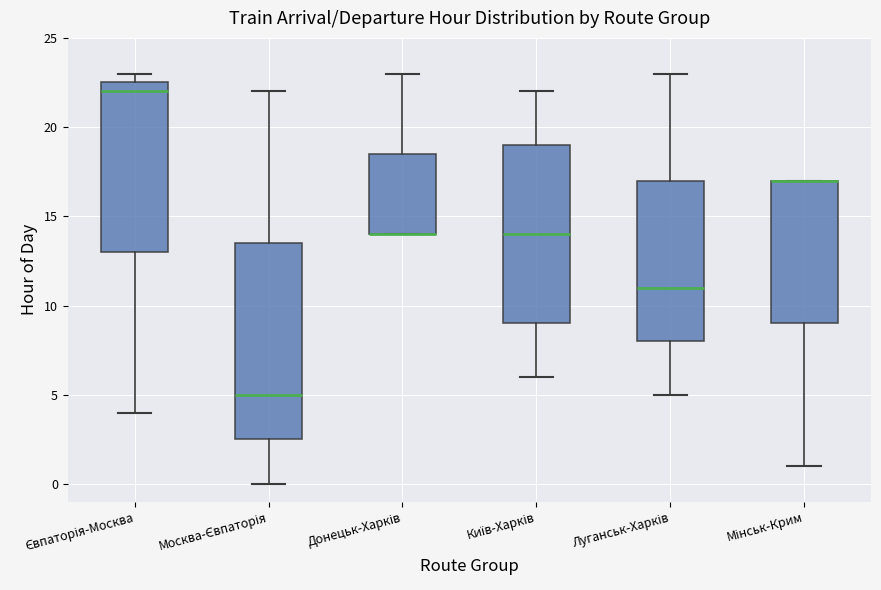

Reading left to right, transcribe this box plot: for each box, give where its median line is, the range the box spans, and where its two whiskers end, as read against the y-axis. The values are not printed on the chart, so give them approximately, as read against the axis.

Євпаторія-Москва: median 22.0, box 13.0 to 22.5, whiskers 4.0 to 23.0
Москва-Євпаторія: median 5.0, box 2.5 to 13.5, whiskers 0.0 to 22.0
Донецьк-Харків: median 14.0 (drawn on the box's lower edge), box 14.0 to 18.5, whiskers 14.0 to 23.0
Київ-Харків: median 14.0, box 9.0 to 19.0, whiskers 6.0 to 22.0
Луганськ-Харків: median 11.0, box 8.0 to 17.0, whiskers 5.0 to 23.0
Мінськ-Крим: median 17.0 (drawn on the box's upper edge), box 9.0 to 17.0, whiskers 1.0 to 17.0